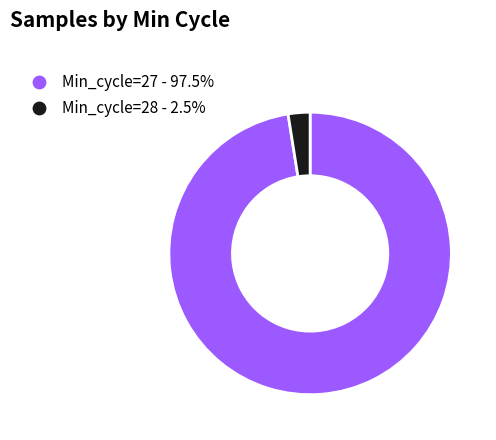

Approximately how many times larger is the value at Min_cycle=27 - 97.5% compared to Min_cycle=28 - 2.5%?

39.0